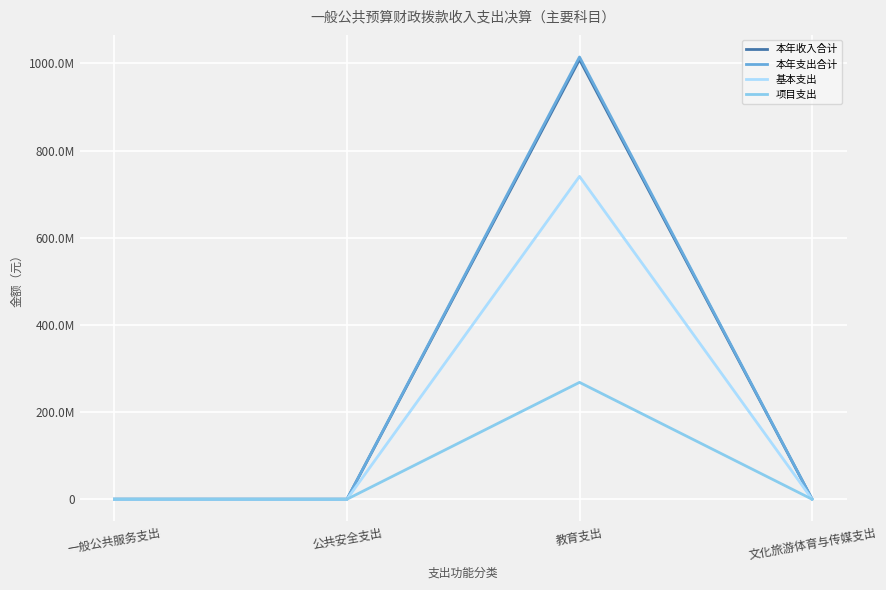

What are all the series names shown in the legend?

本年收入合计, 本年支出合计, 基本支出, 项目支出